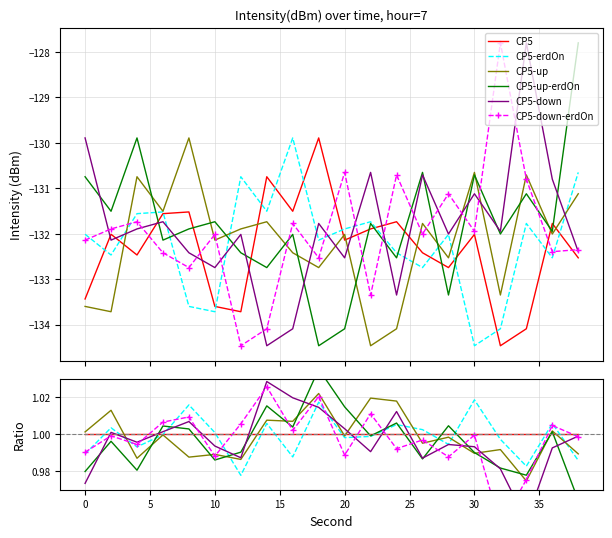

Which series has the largest range (max minus min)?

CP5-down